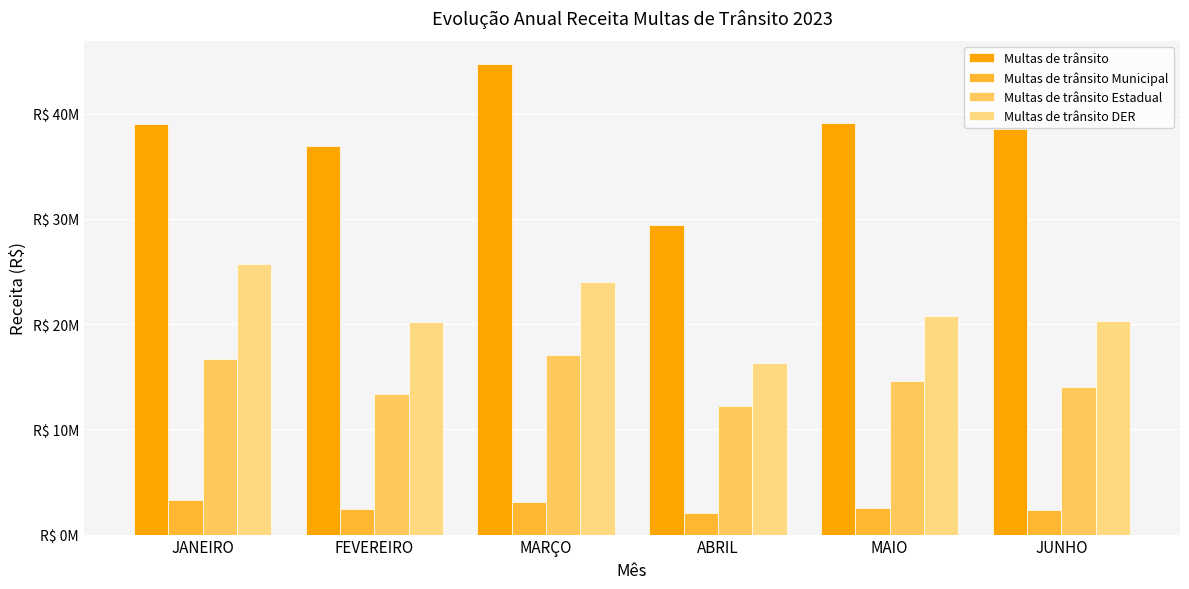

Reading left to right, list all the values displayed in this chart.

Multas de trânsito: JANEIRO=39055846.4	FEVEREIRO=36959002.1	MARÇO=44691592.5	ABRIL=29403122.1	MAIO=39140092.8	JUNHO=38500199.1
Multas de trânsito Municipal: JANEIRO=3292882.1	FEVEREIRO=2420892.5	MARÇO=3049304.8	ABRIL=2046383.1	MAIO=2508675.0	JUNHO=2368191.2
Multas de trânsito Estadual: JANEIRO=16708538.9	FEVEREIRO=13354011.2	MARÇO=17042640.4	ABRIL=12204090.1	MAIO=14568968.3	JUNHO=14048827.1
Multas de trânsito DER: JANEIRO=25692838.1	FEVEREIRO=20212462.6	MARÇO=23972404.4	ABRIL=16341971.1	MAIO=20752435.1	JUNHO=20336815.6